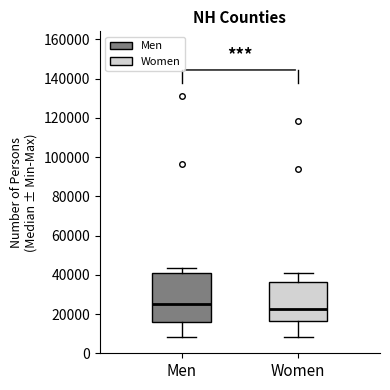

Comparing the boxes themselves (not the whiskers), which one is the tallest?

Men